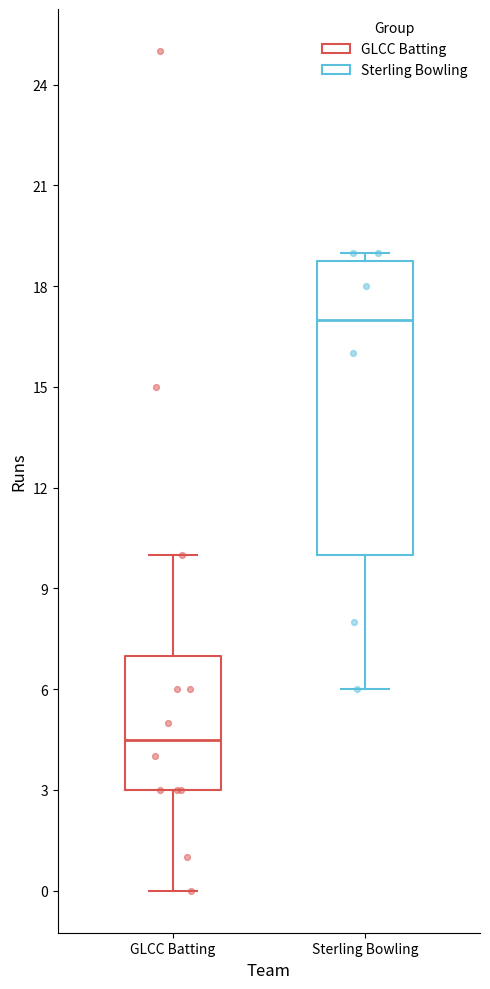

Which box's median line is the highest?

Sterling Bowling